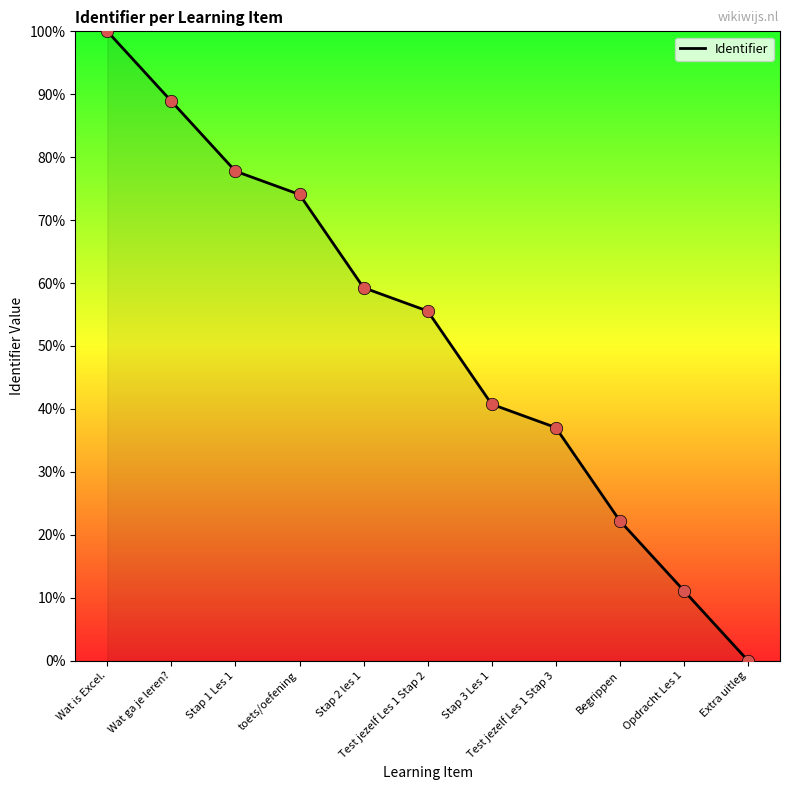

Which has a higher value, toets/oefening or Stap 2 les 1?

toets/oefening